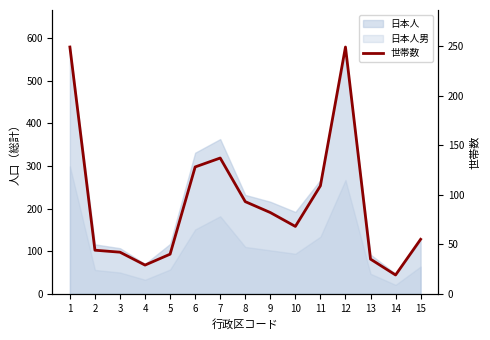

The value at 10 is 68. True or false?

True